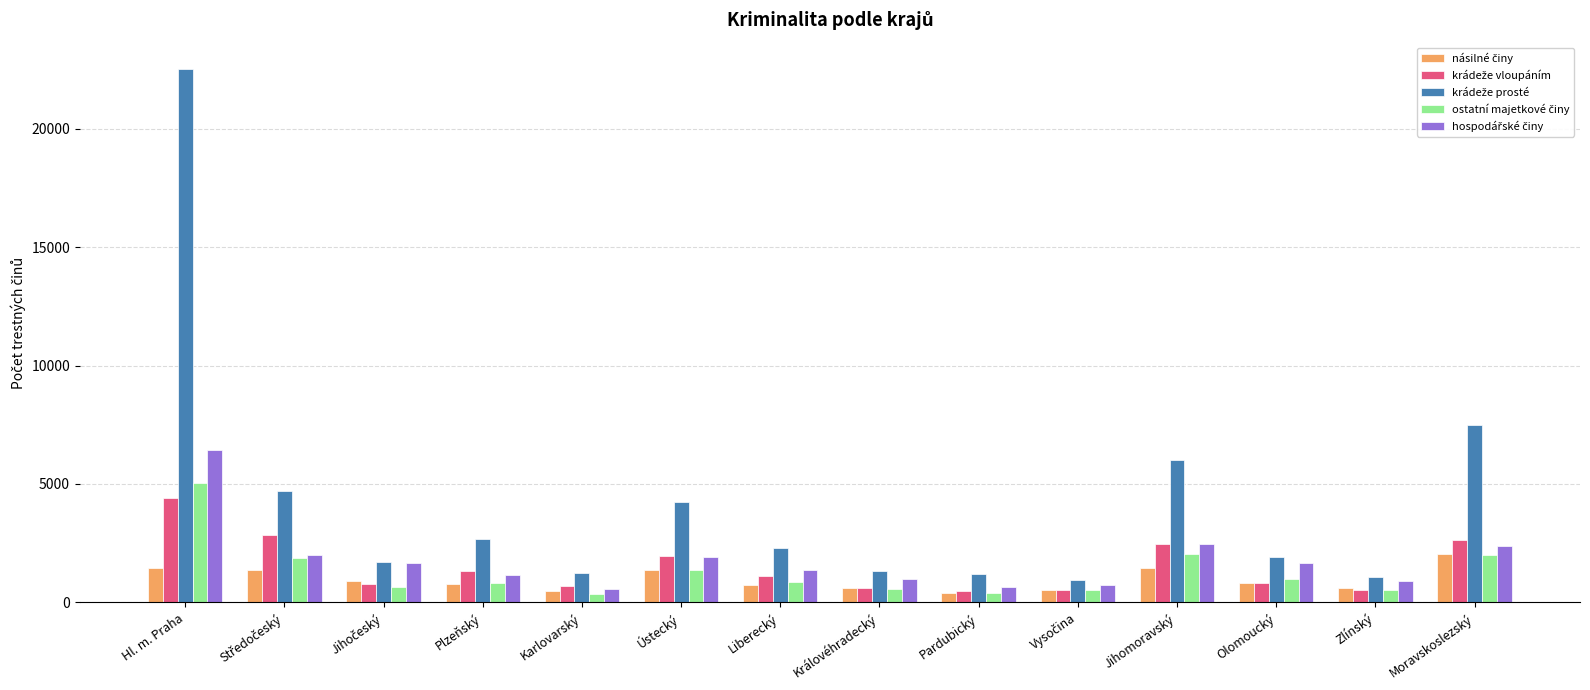

At which category is the sum across all series the highest?

Hl. m. Praha